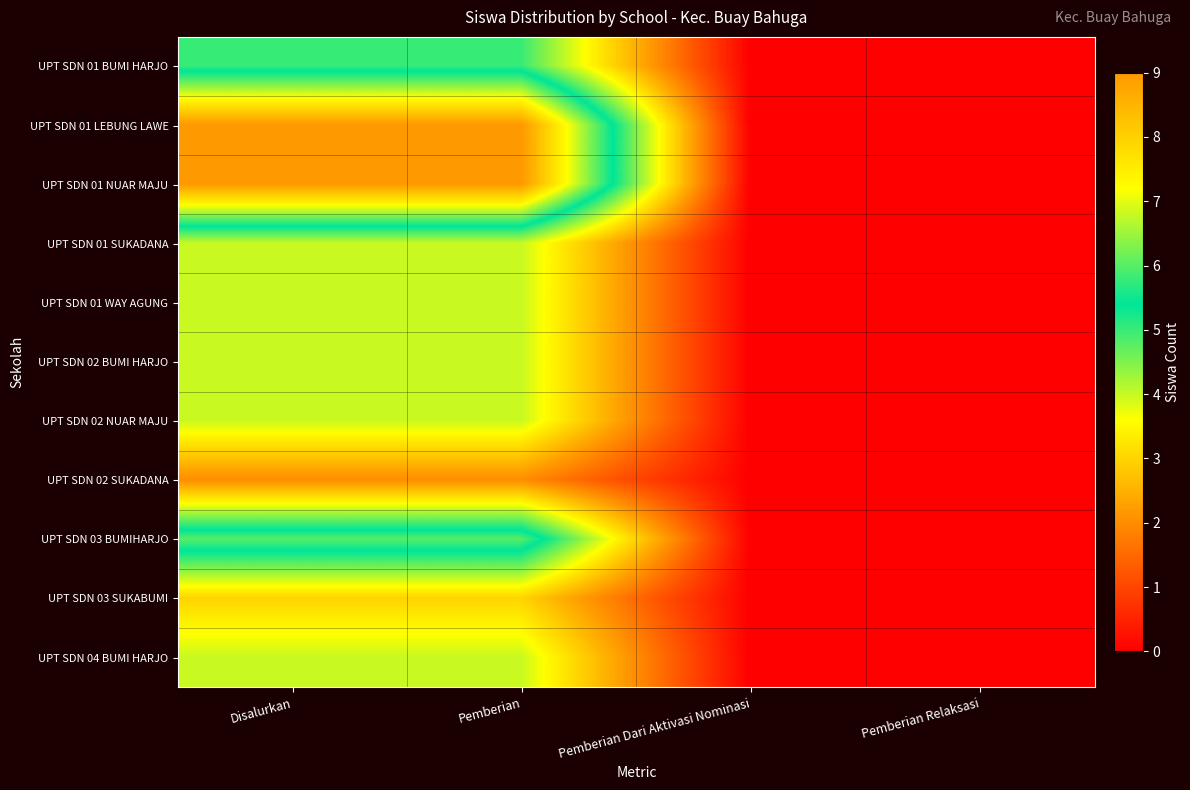

Between Pemberian and Pemberian Relaksasi, which is larger?

Pemberian